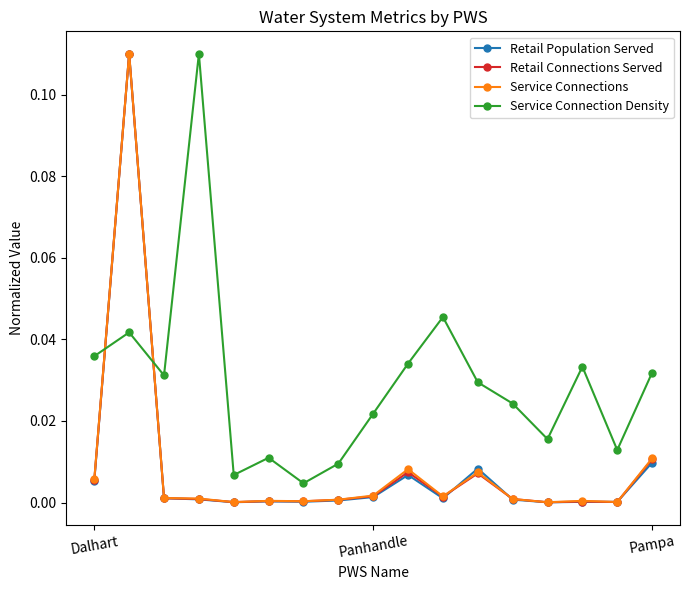

What is the sum of all Service Connections values?

0.2